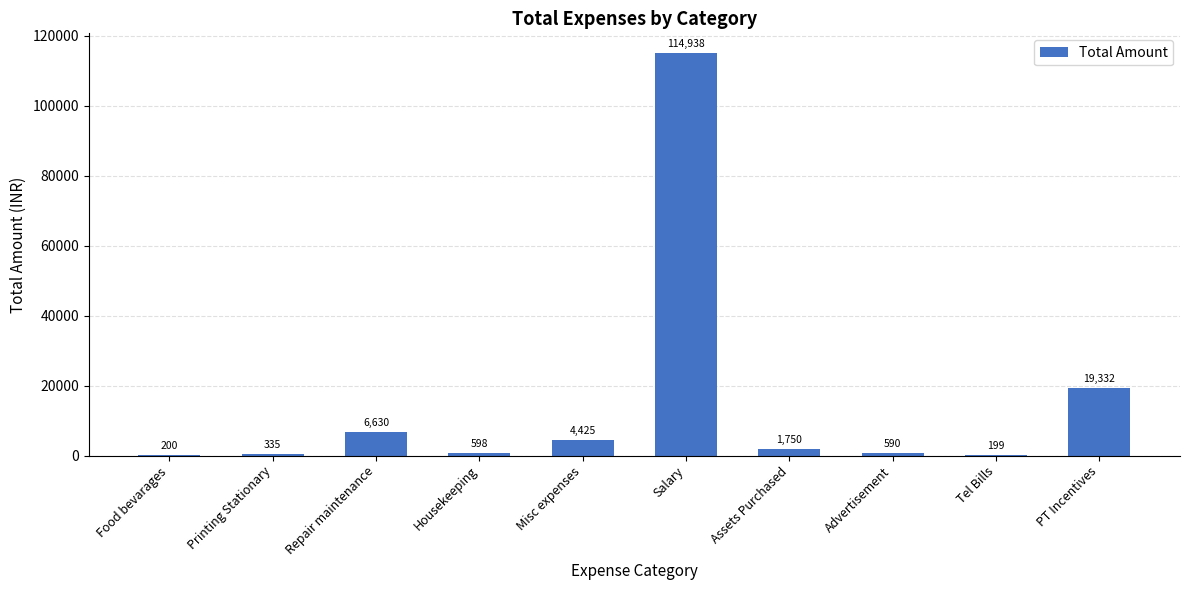

At which label is the value closest to 57568?

PT Incentives